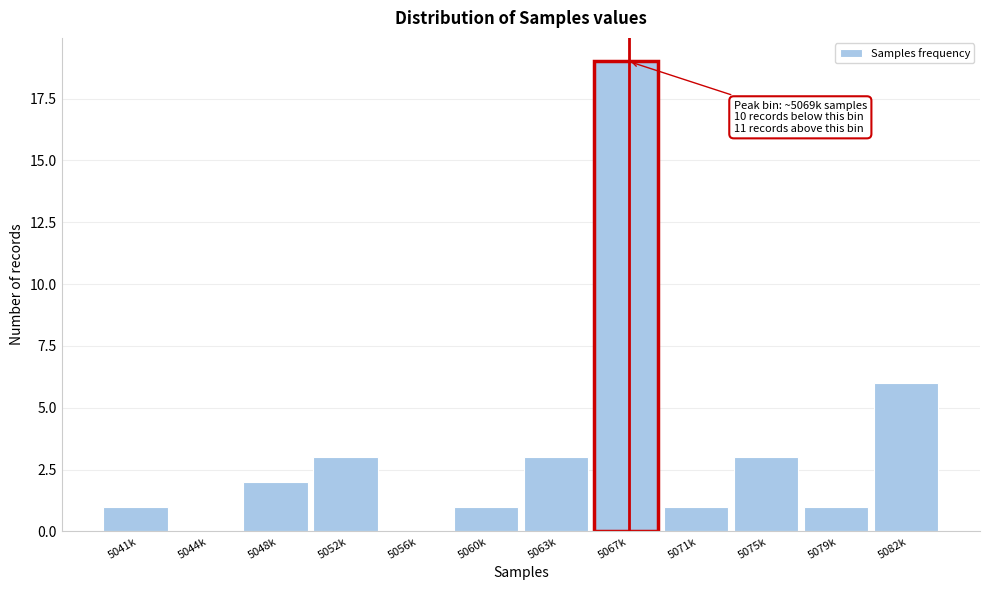

Reading left to right, transcribe all the data shown in this chart.

5041k=1	5044k=0	5048k=2	5052k=3	5056k=0	5060k=1	5063k=3	5067k=19	5071k=1	5075k=3	5079k=1	5082k=6